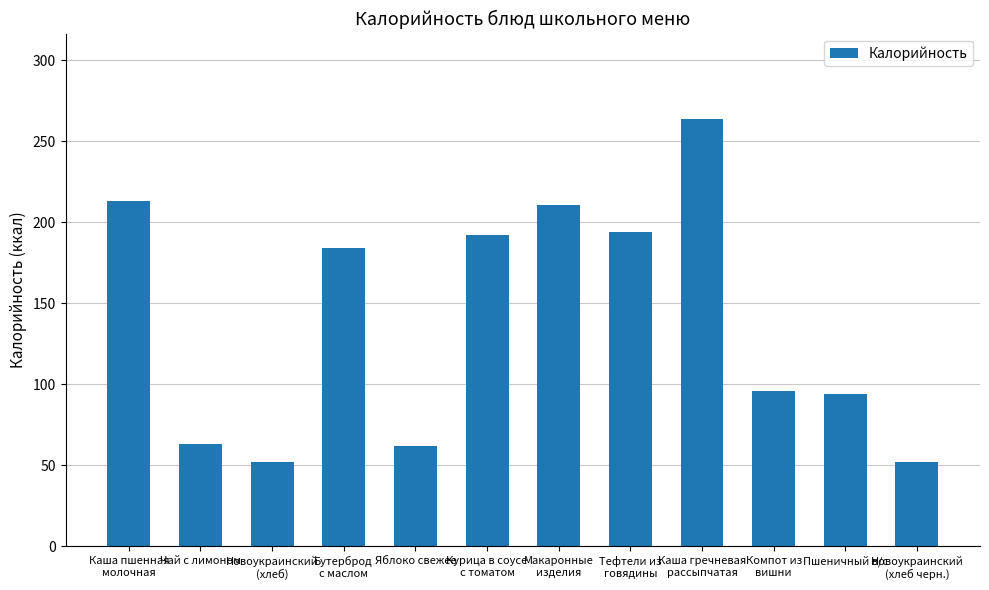

What is the label of the 8th bar from the left?

Тефтели из
говядины